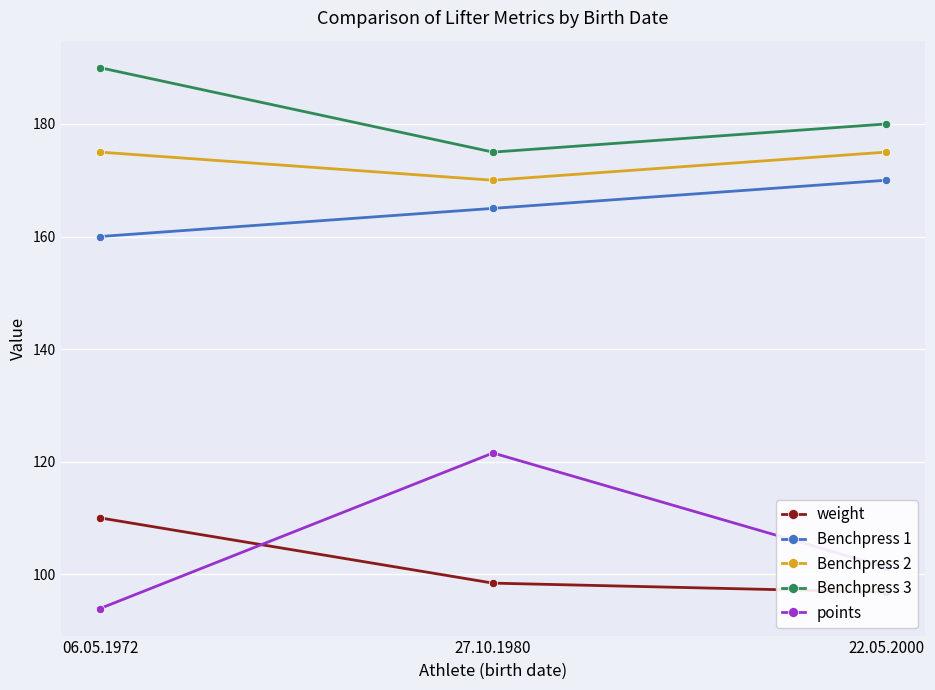

At which label does Benchpress 1 first exceed 165?

22.05.2000